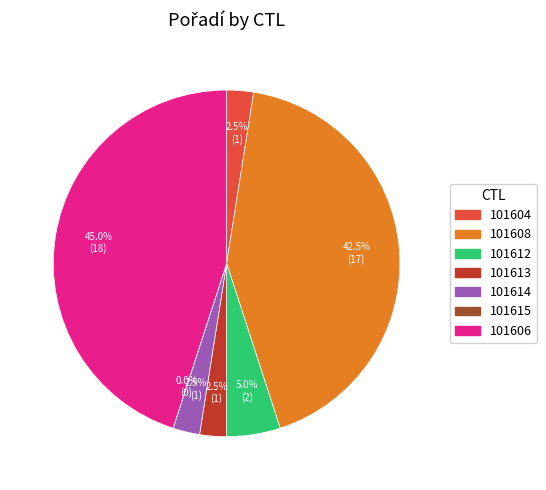

Do 101613 and 101612 together represent more than half of the pie?

No